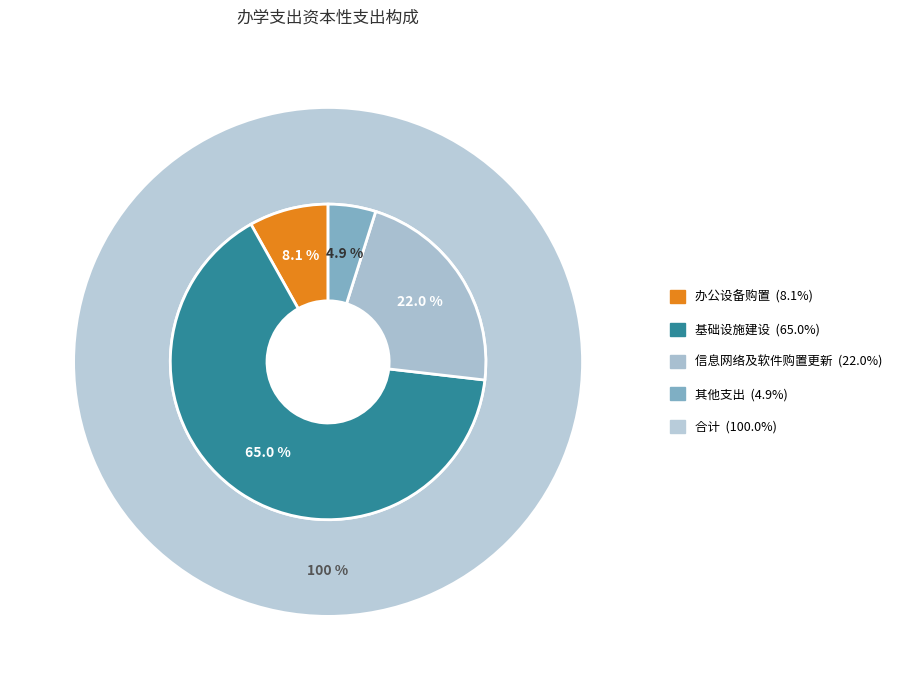

True or false: 信息网络及软件购置更新 accounts for 8% of the total.

False